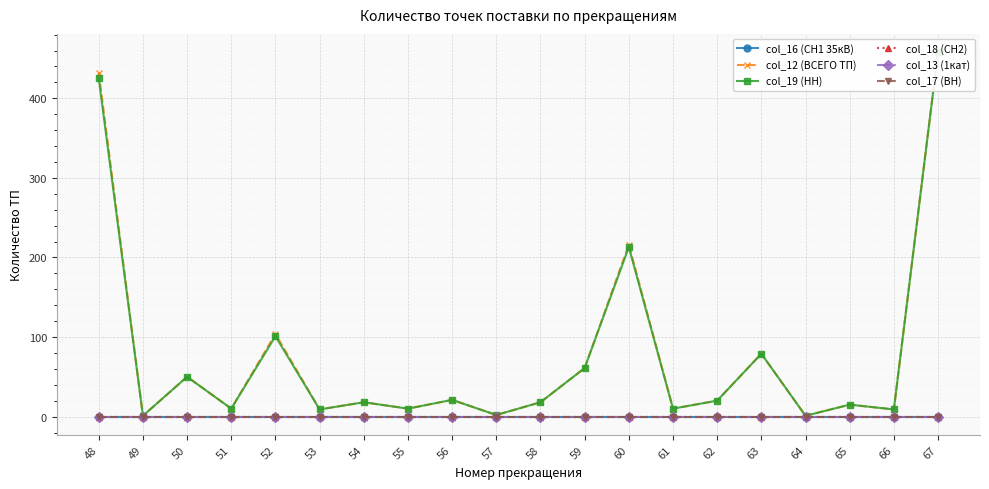

How many lines are shown in the chart?

6